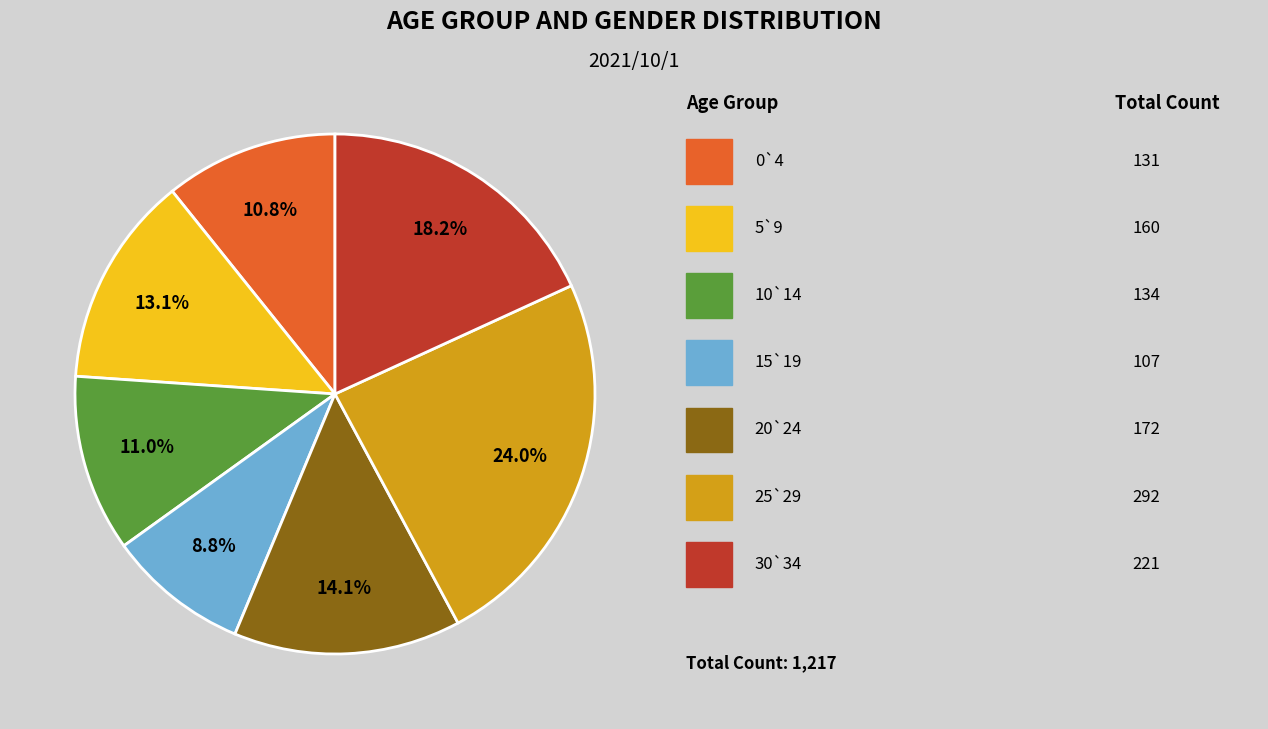

Is there a majority slice in this chart?

No